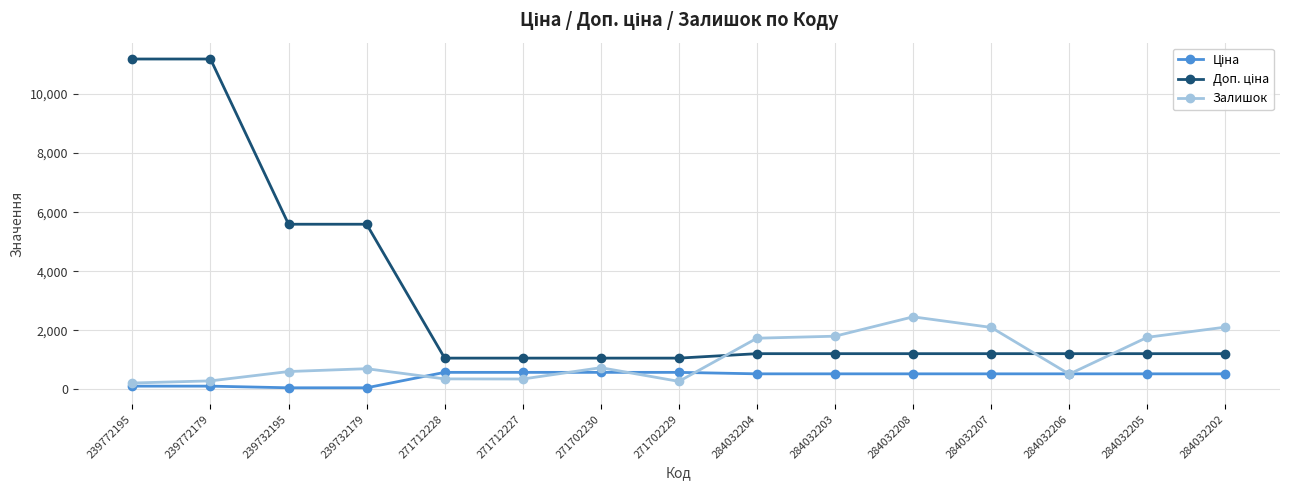

Does the chart have visible grid lines?

Yes